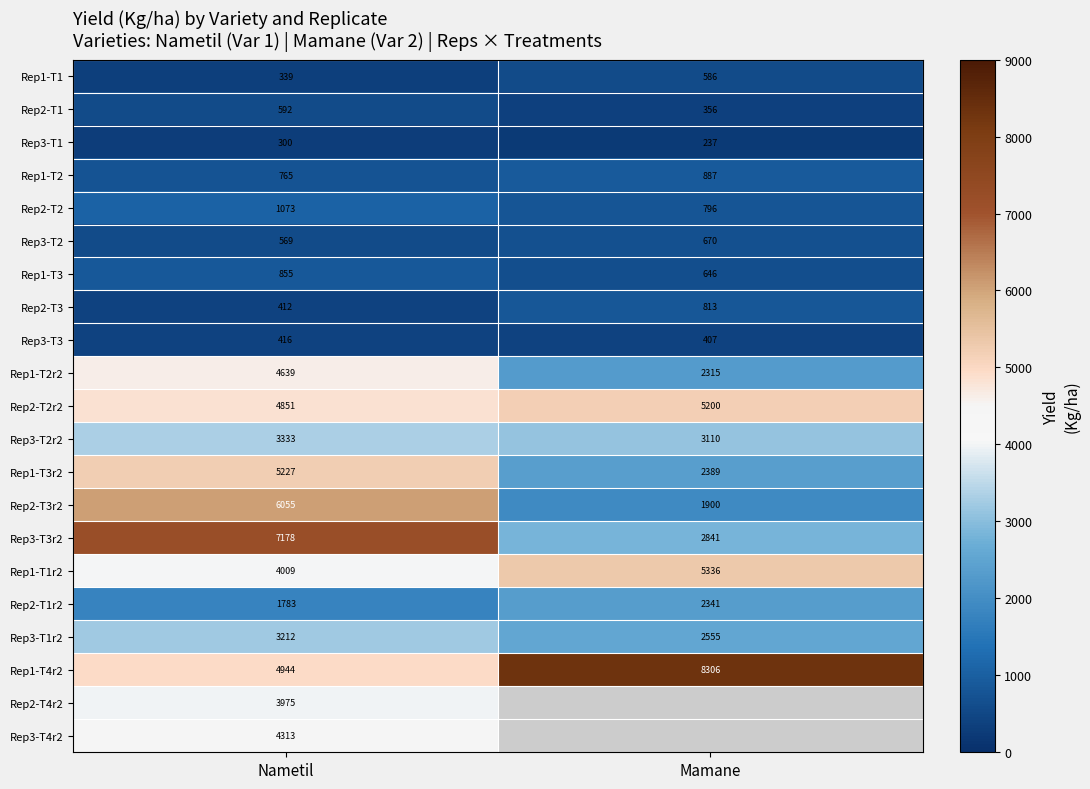

Is the value of Rep1-T2r2 at Nametil greater than the value of Rep2-T4r2 at Nametil?

Yes